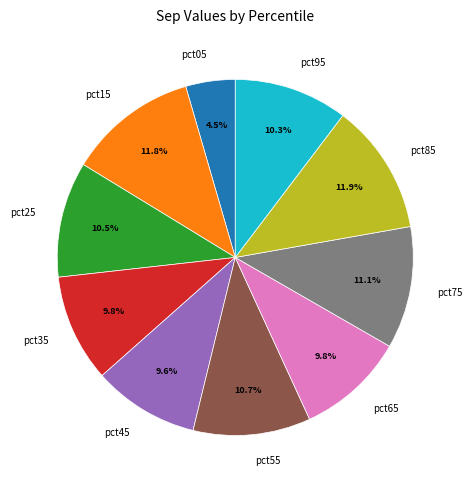

To the nearest percent, what is the average slice percentage?

10%